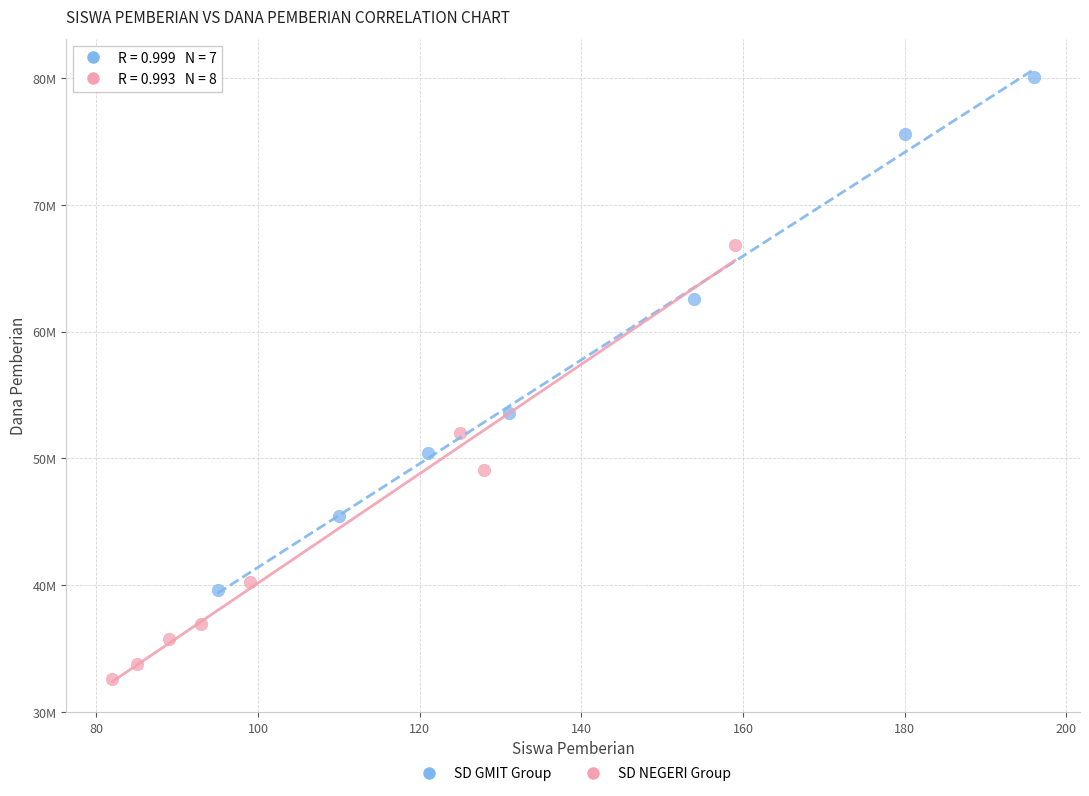

Which series contains the lowest Y value?

SD NEGERI Group